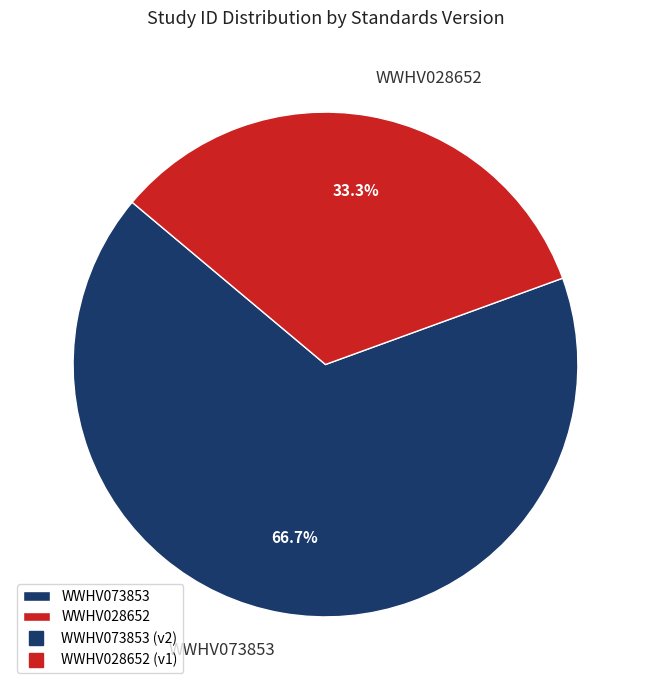

What percentage is NOT represented by WWHV073853?

33.3%